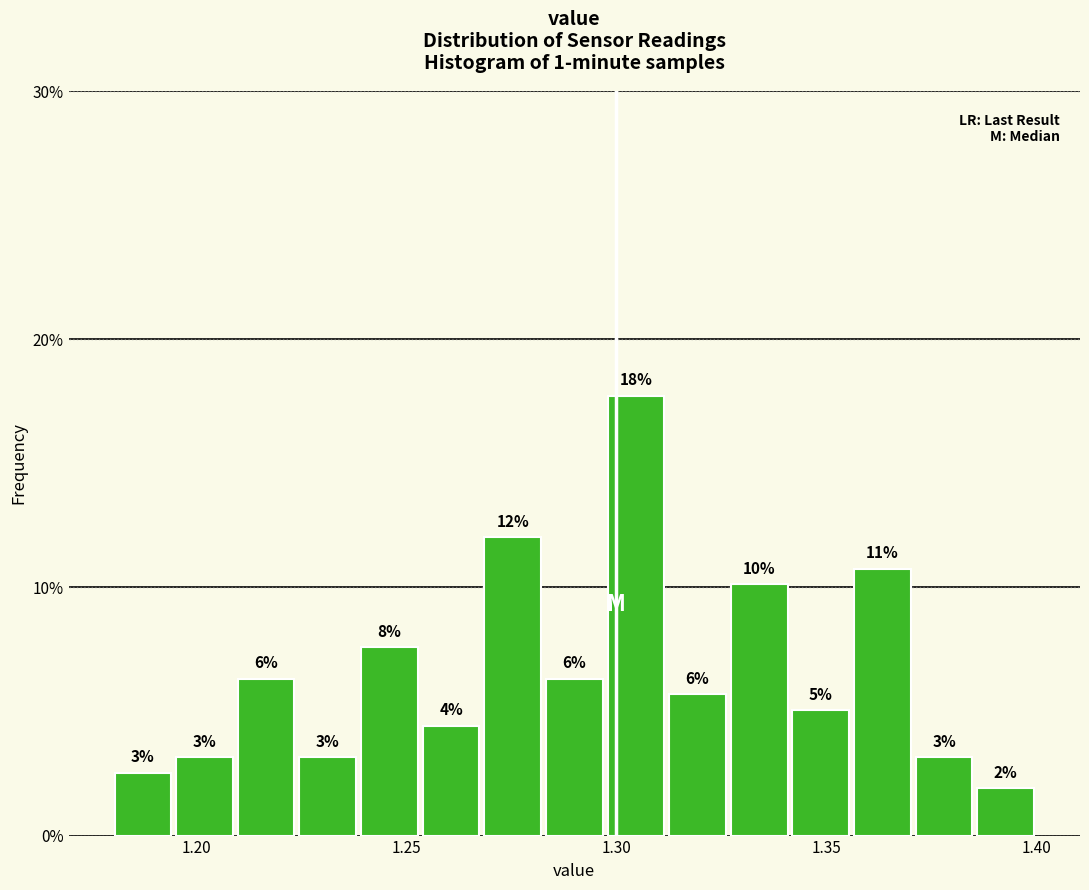

Read against the x-axis, roughly where is the centre of the tallest bar?

1.305